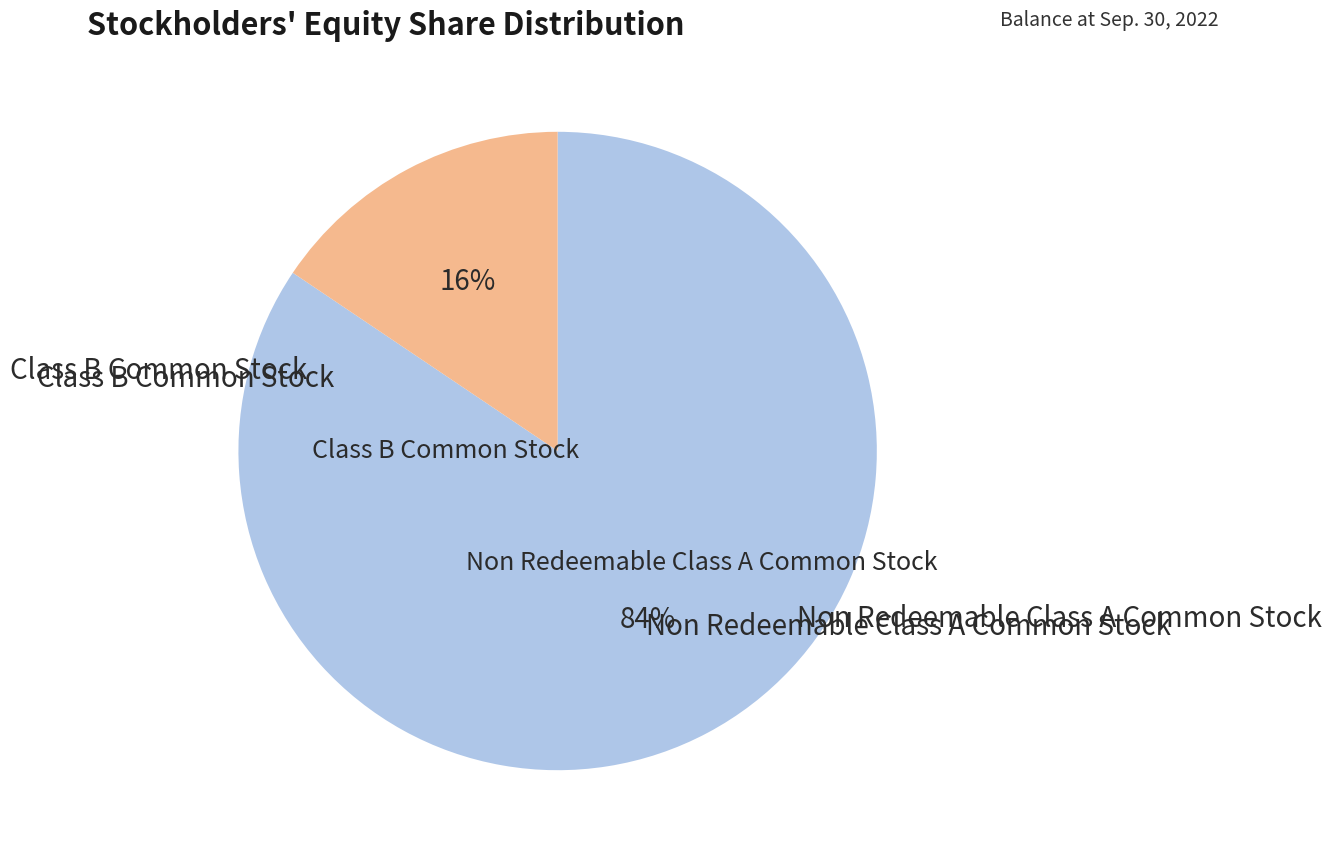

Is there any slice that represents more than half of the pie?

Yes